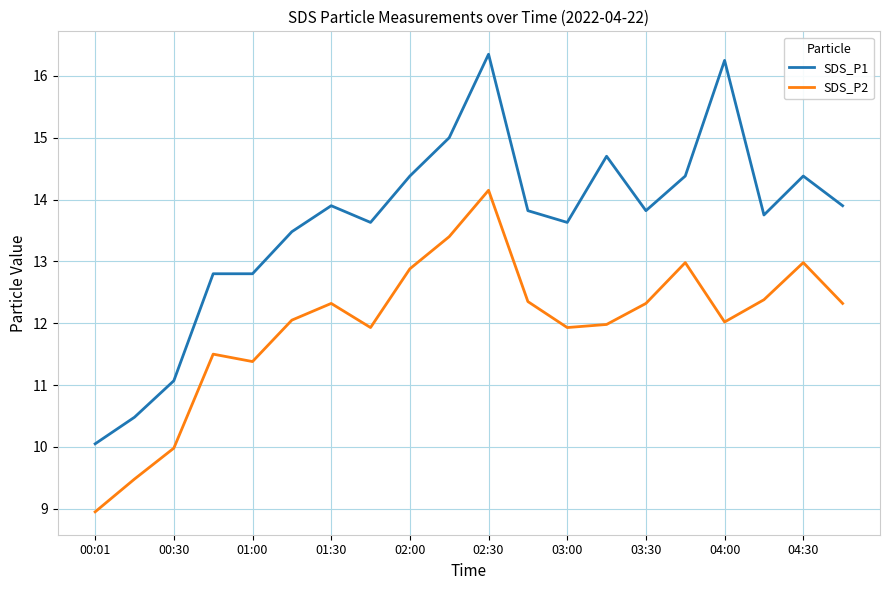

How many interior local peaks does the SDS_P2 series have?

5